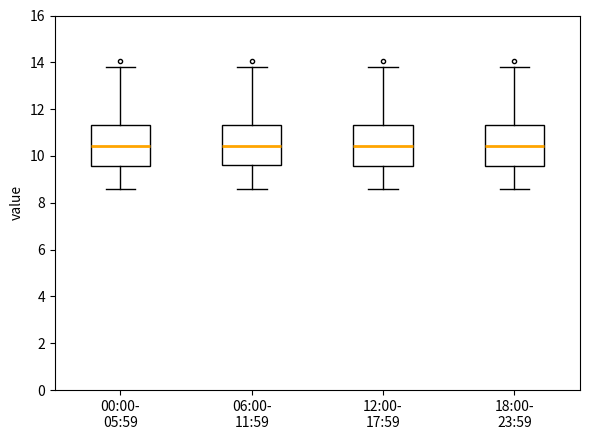

Reading left to right, read every box against the y-axis: the position of its median line, the range the box covers, and the ends of its whiskers. The values are not printed on the chart, so give them approximately, as read against the axis.

00:00- 05:59: median 10.4, box 9.6 to 11.4, whiskers 8.6 to 13.8
06:00- 11:59: median 10.4, box 9.6 to 11.4, whiskers 8.6 to 13.8
12:00- 17:59: median 10.4, box 9.6 to 11.4, whiskers 8.6 to 13.8
18:00- 23:59: median 10.4, box 9.6 to 11.4, whiskers 8.6 to 13.8